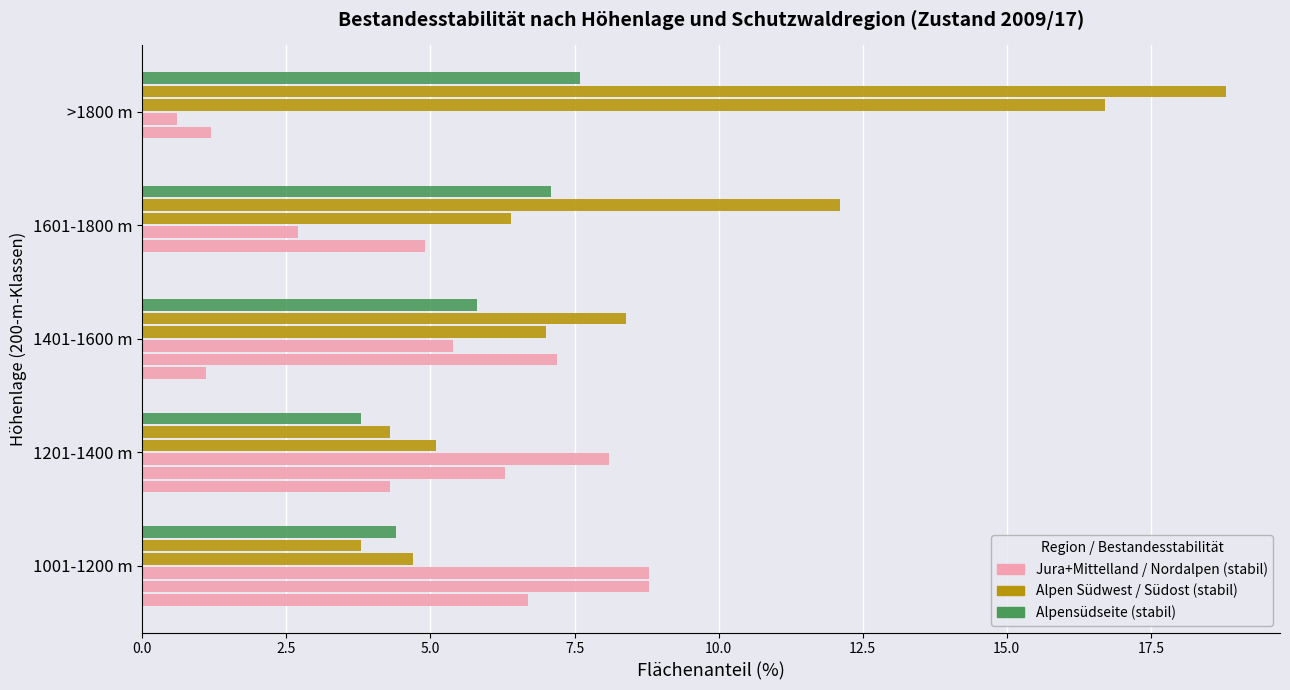

What is the value of the Nordalpen Ost (stabil) bar at the 5th from the left?

0.6